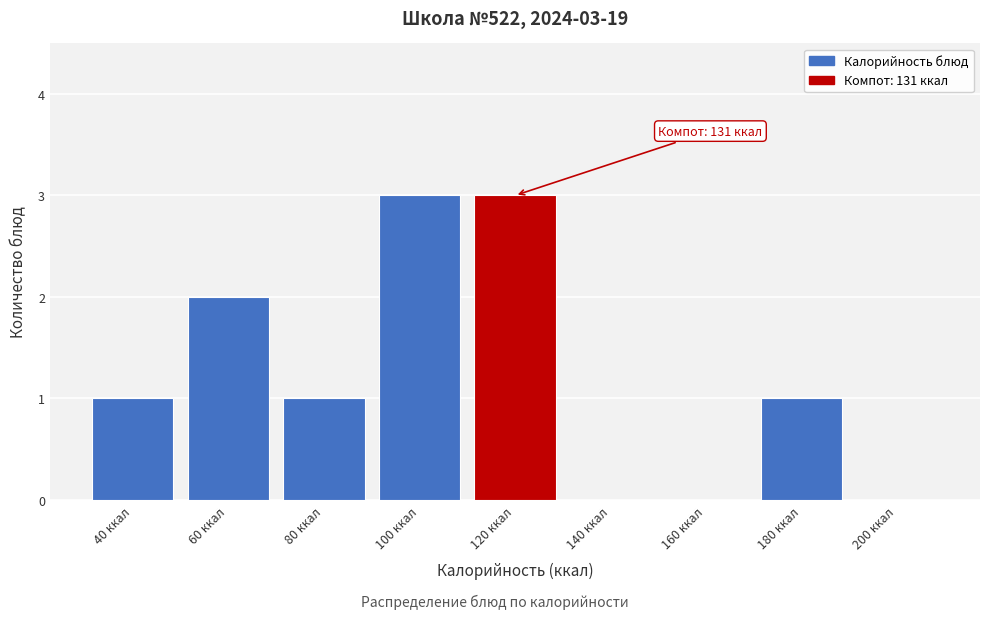

Reading right to left, extract all data points from this chart.

200 ккал=0	180 ккал=1	160 ккал=0	140 ккал=0	120 ккал=3	100 ккал=3	80 ккал=1	60 ккал=2	40 ккал=1